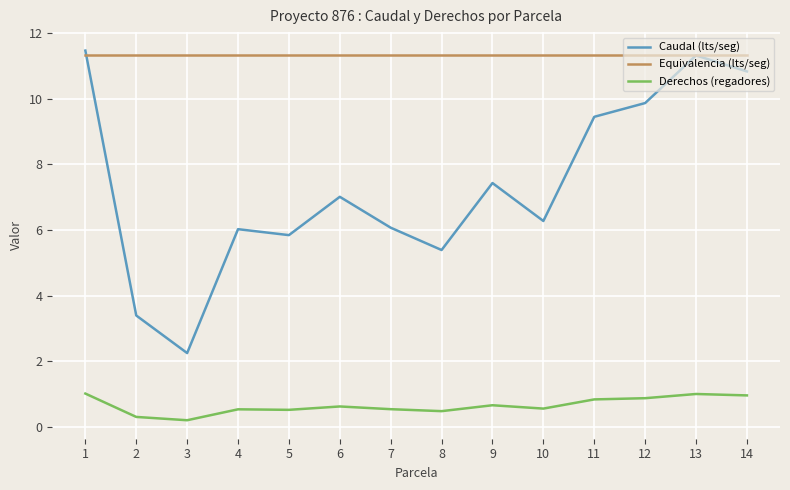

How many values in the Caudal (lts/seg) series are below 7?

7